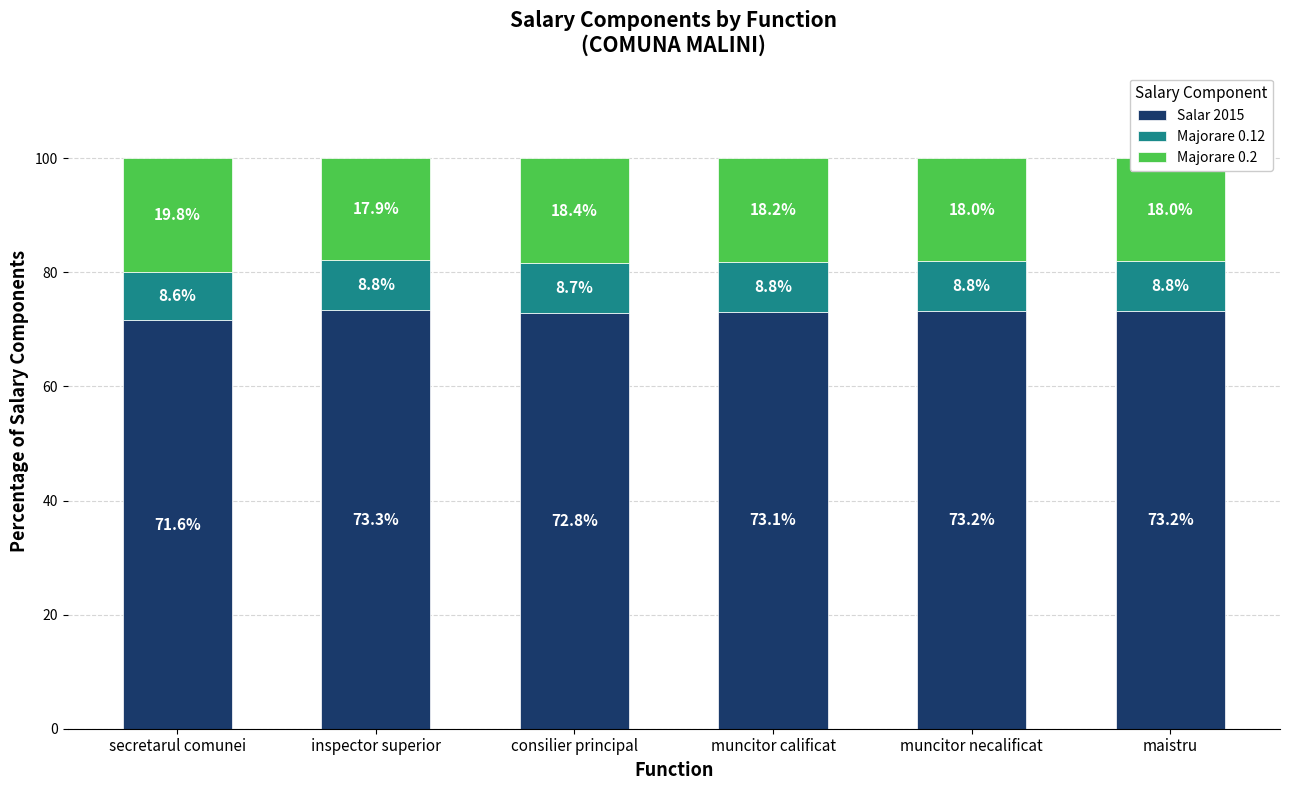

Is it true that Salar 2015 equals 73.2 at muncitor necalificat?

True